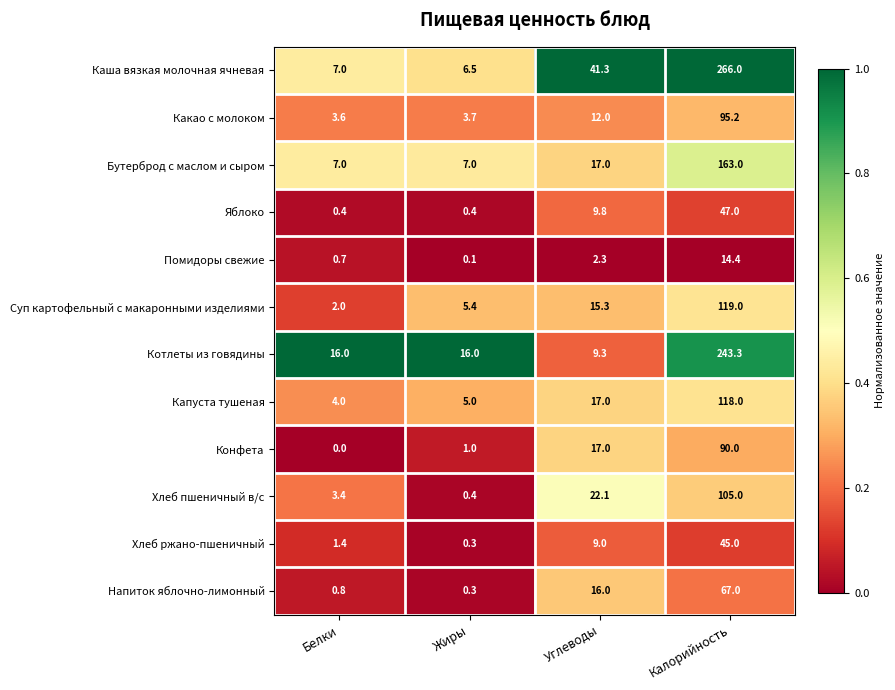

At which category does the chart reach its minimum across all series?

Белки